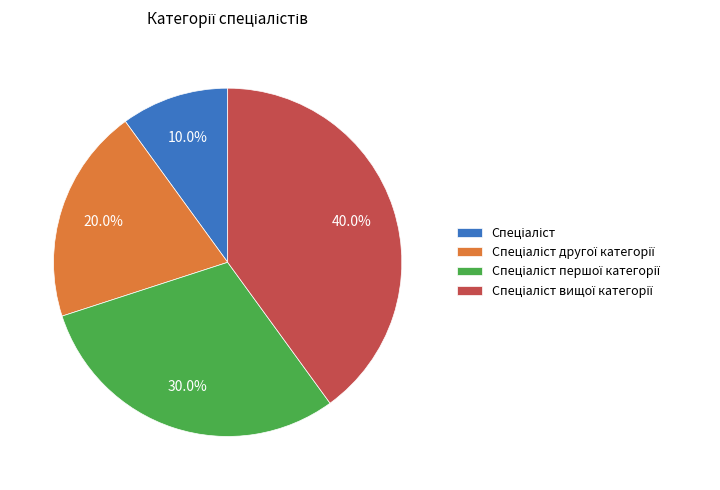

Is there a majority slice in this chart?

No